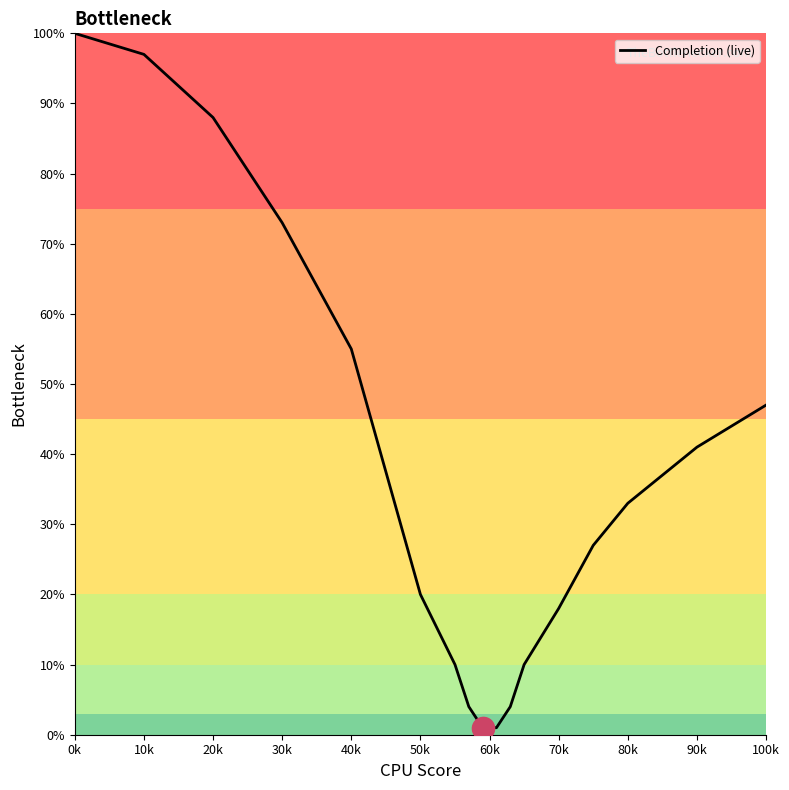

True or false: the data has more than 2 interior local peaks.

False